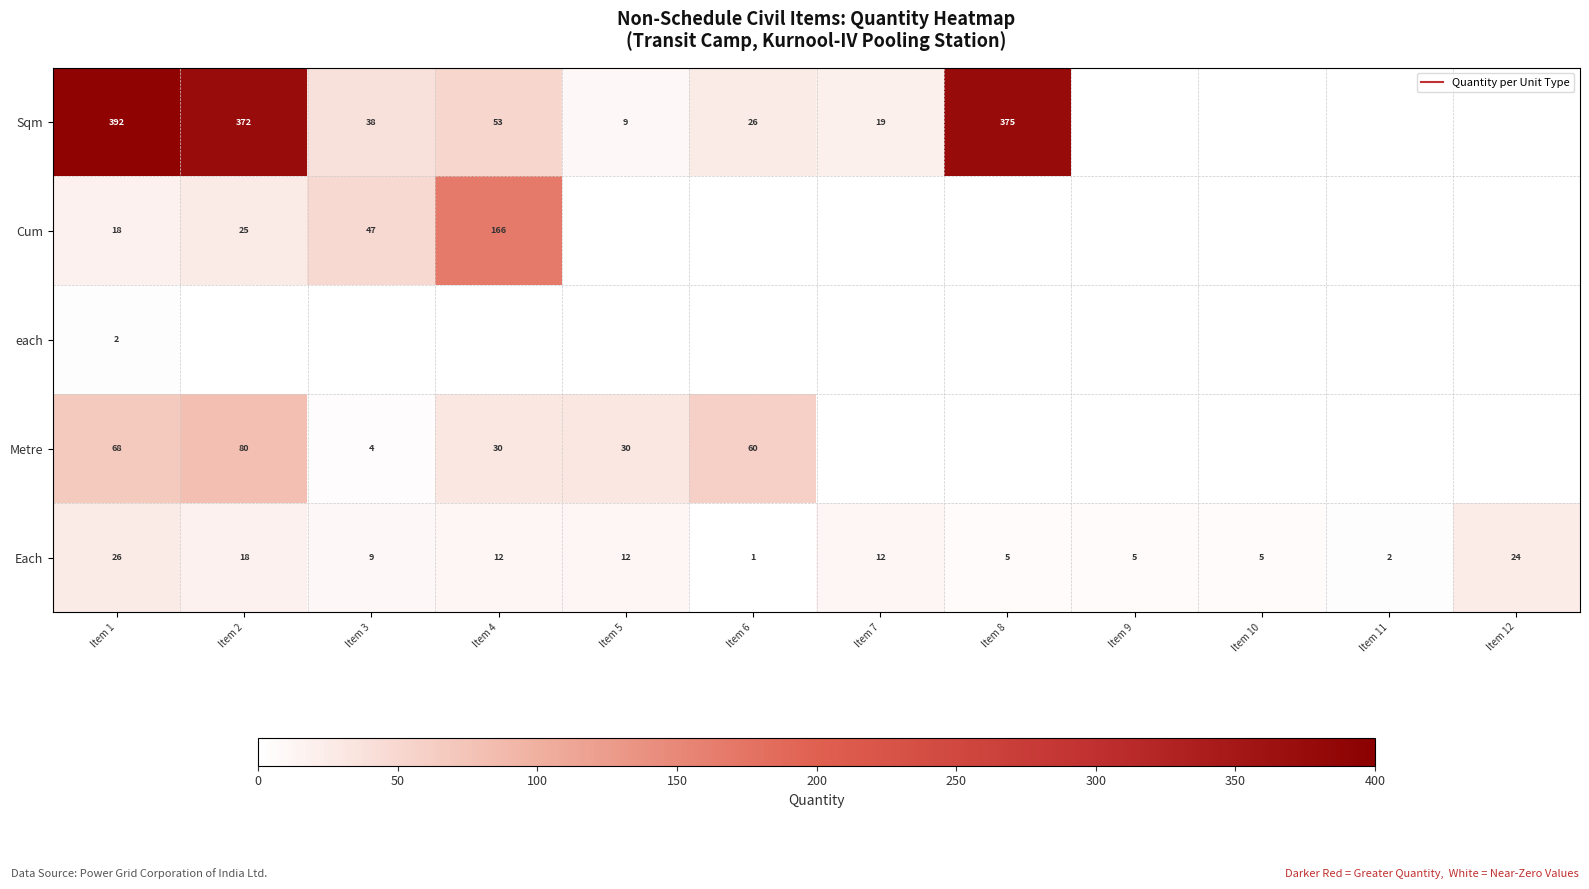

True or false: Each has a value of 24.0 at Item 12.

True